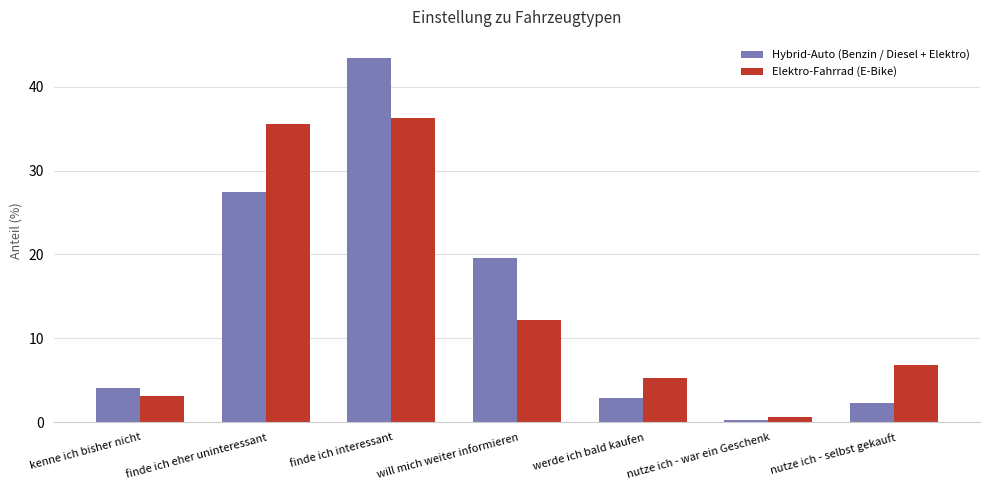

List the labels in order of Elektro-Fahrrad (E-Bike) value, smallest first.

nutze ich - war ein Geschenk, kenne ich bisher nicht, werde ich bald kaufen, nutze ich - selbst gekauft, will mich weiter informieren, finde ich eher uninteressant, finde ich interessant